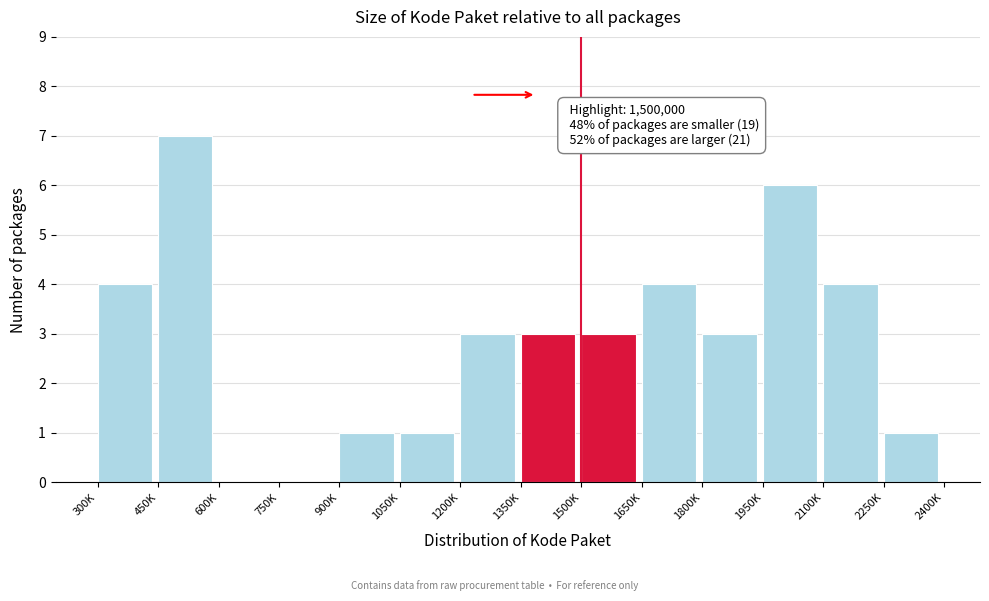

Reading right to left, what are all the values shown in this chart?

2250K=1	2100K=4	1950K=6	1800K=3	1650K=4	1500K=3	1350K=3	1200K=3	1050K=1	900K=1	750K=0	600K=0	450K=7	300K=4